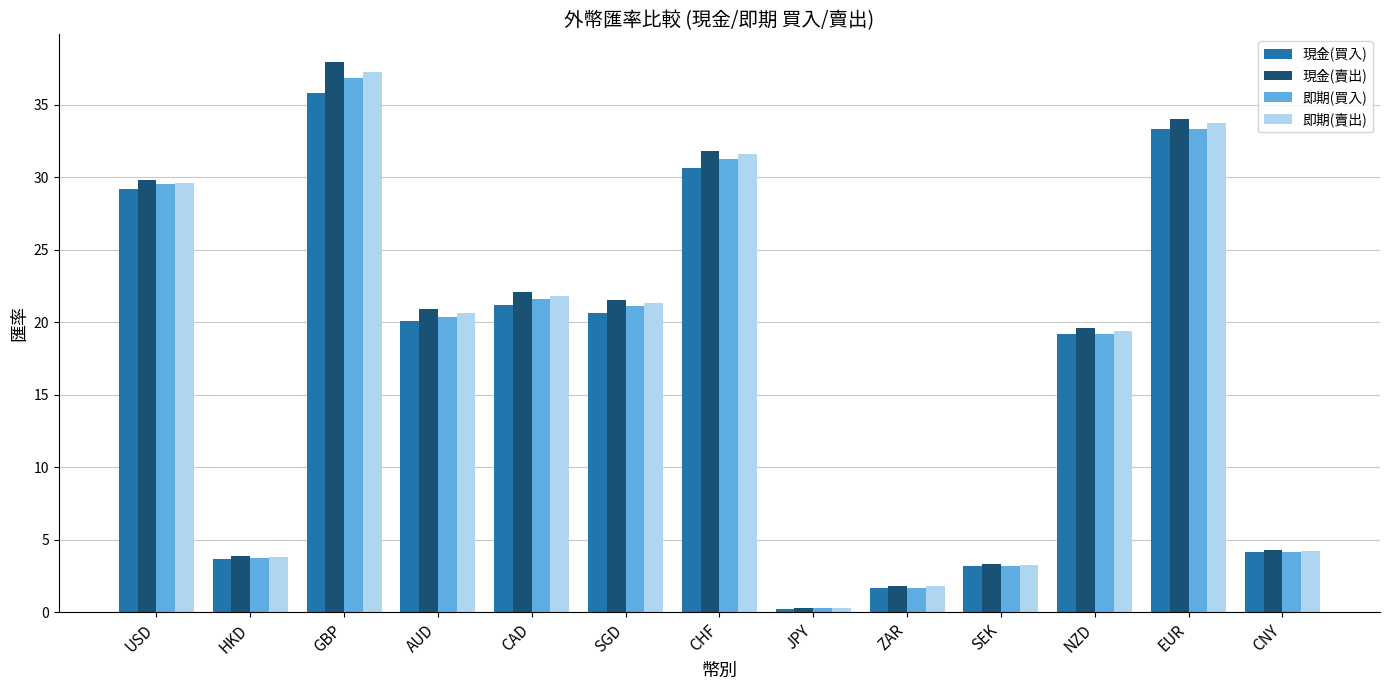

Rank the series by their maximum value, from lowest to highest.

現金(買入), 即期(買入), 即期(賣出), 現金(賣出)